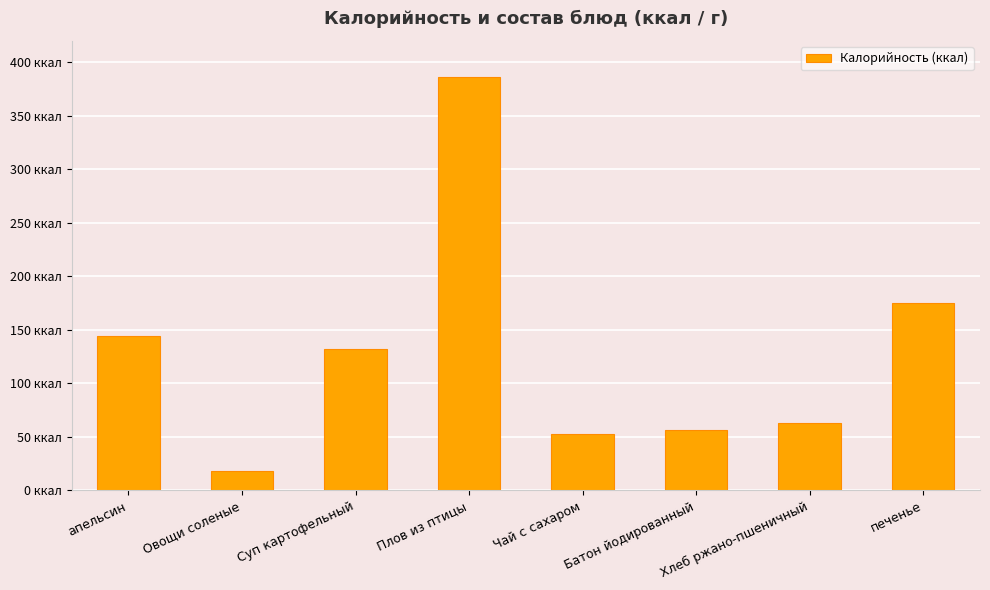

Rank the categories by value from highest to lowest.

Плов из птицы, печенье, апельсин, Суп картофельный, Хлеб ржано-пшеничный, Батон йодированный, Чай с сахаром, Овощи соленые